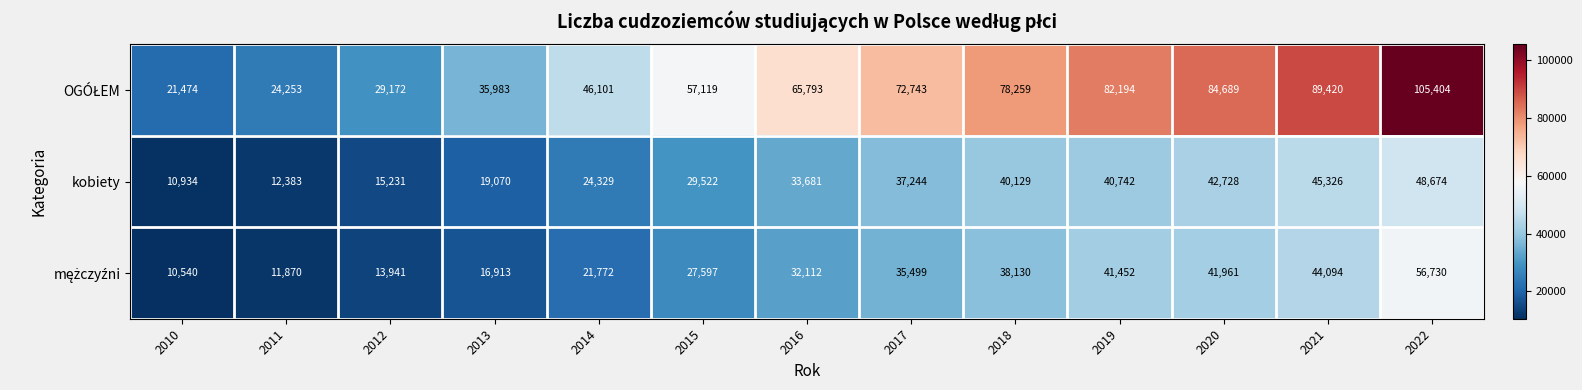

How many data points does each series have?

13